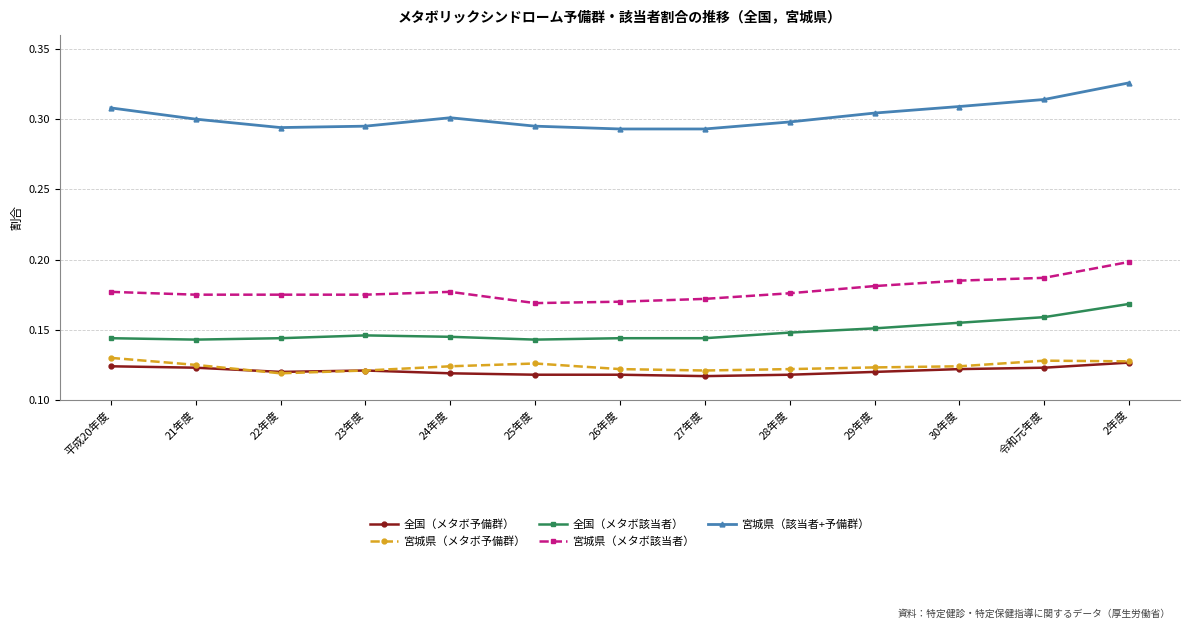

What is the total value across all series at 2年度?

0.9